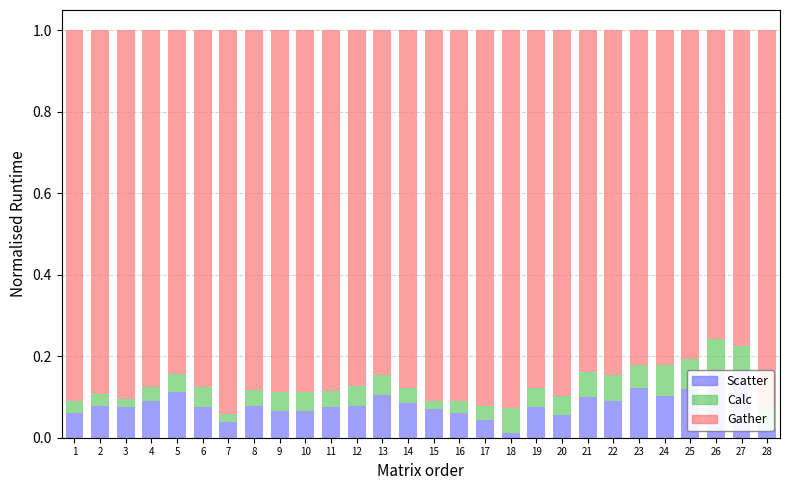

Between 20 and 3, which is larger?

3